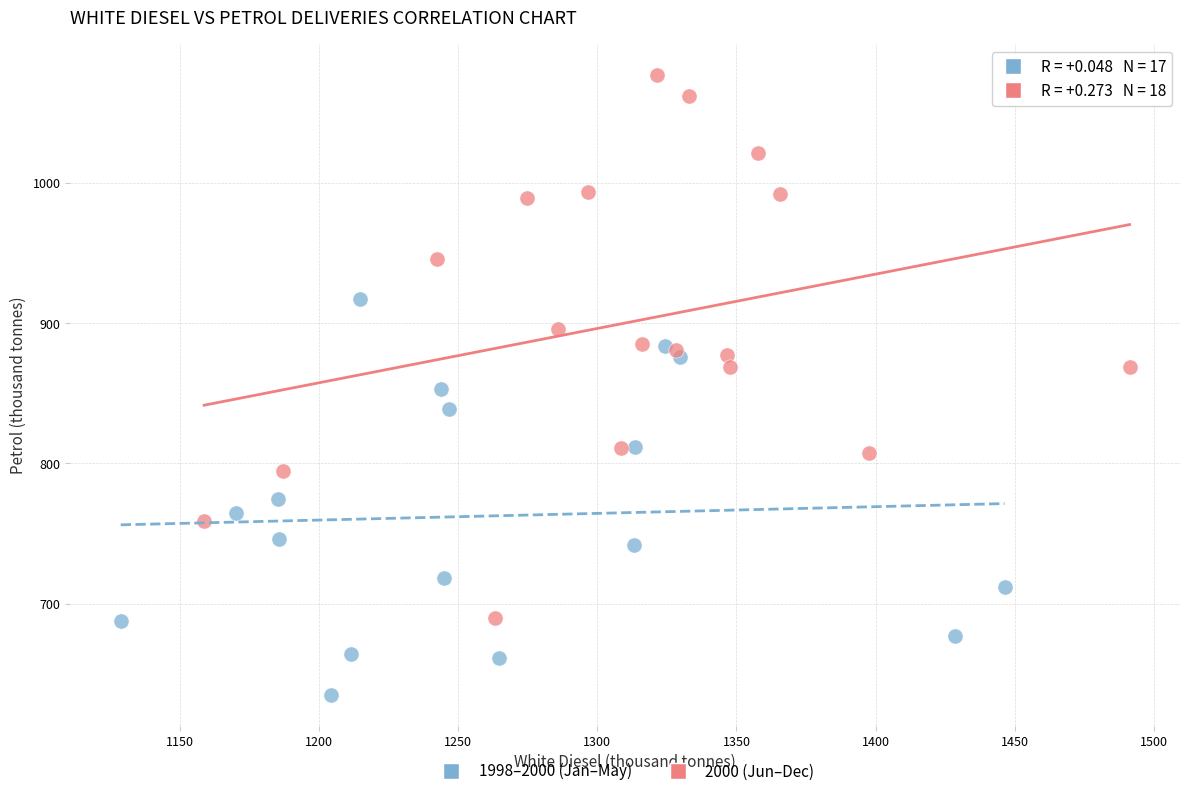

Which series reaches the maximum Y coordinate?

2000 (Jun–Dec)